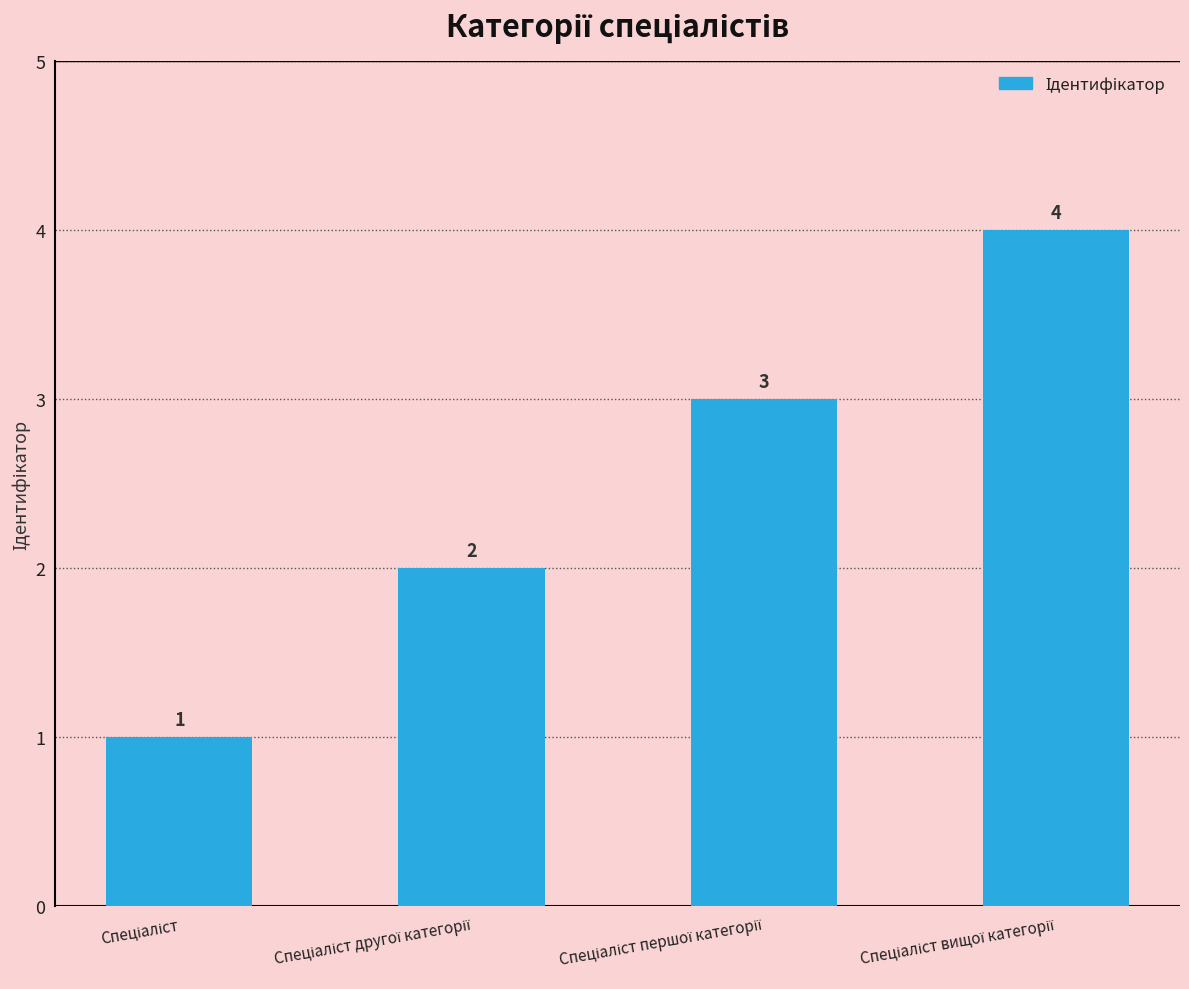

How many values are between 2 and 4?

3